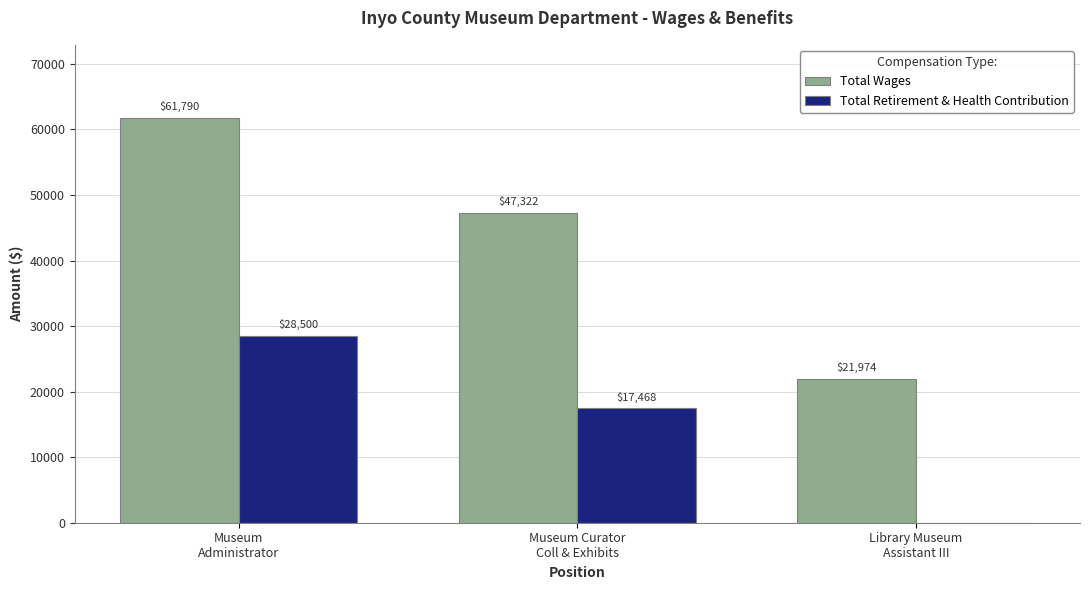

The Total Wages series shows 94558 at Museum
Administrator. True or false?

False